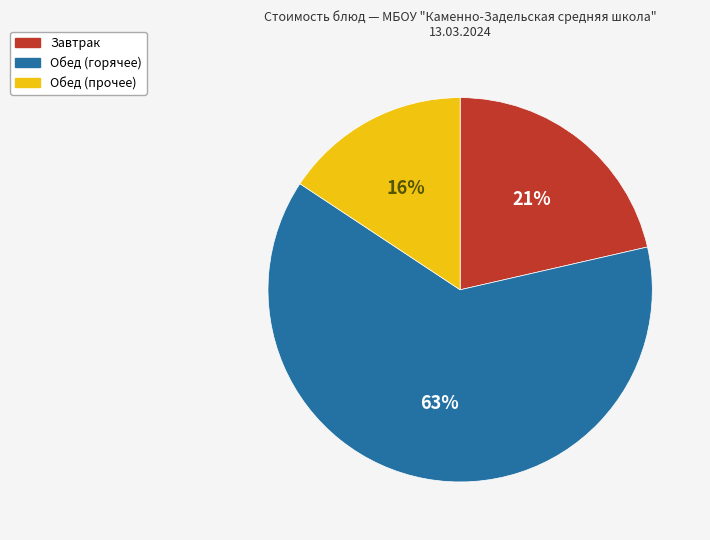

How many slices are in this pie chart?

3